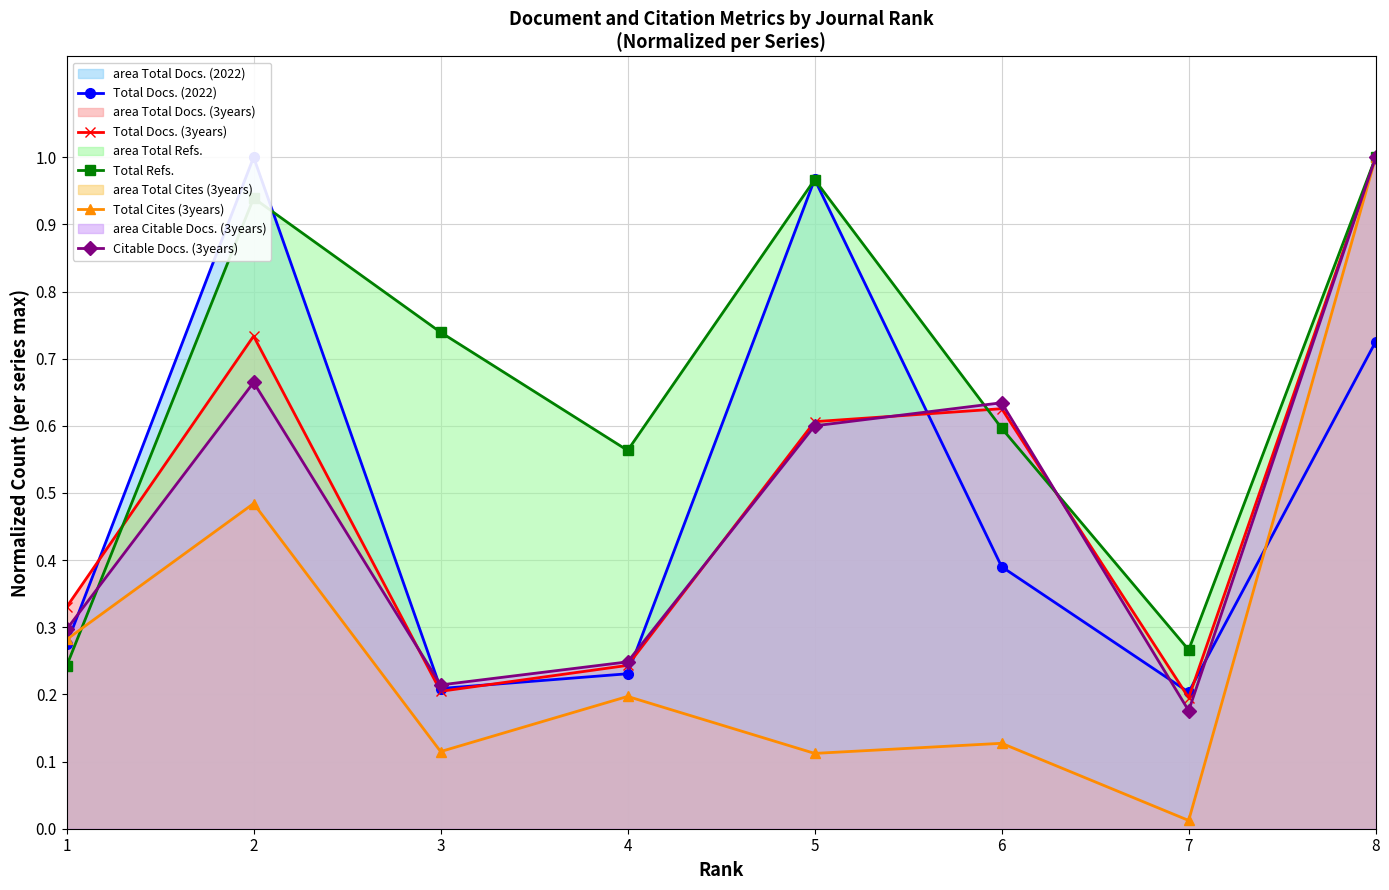

What is the sum of all Total Docs. (2022) values?

4.0